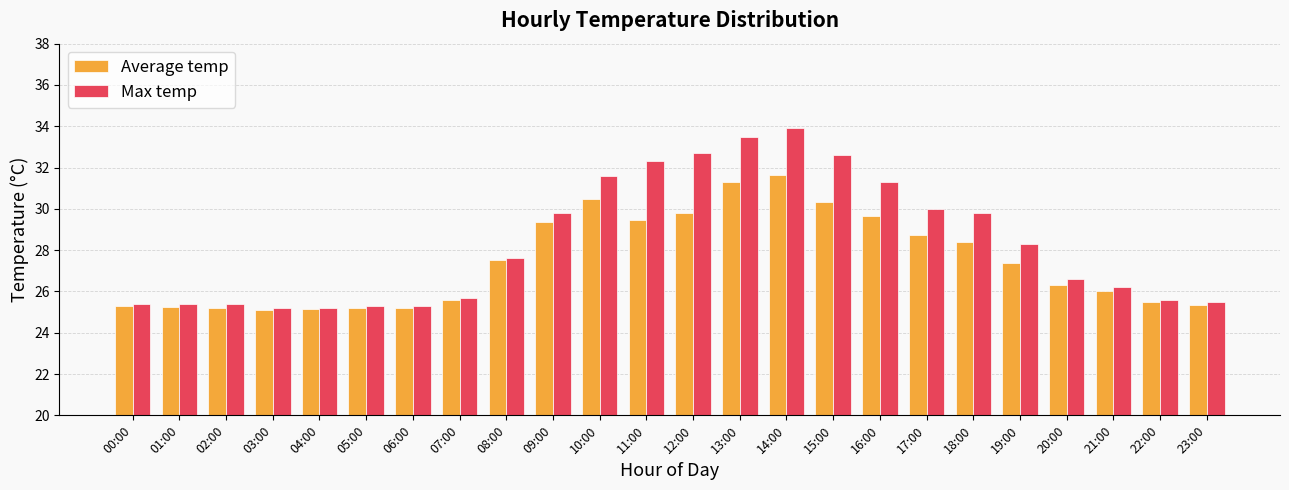

What is the sum of the Max temp values at 23:00 and 02:00?

50.9